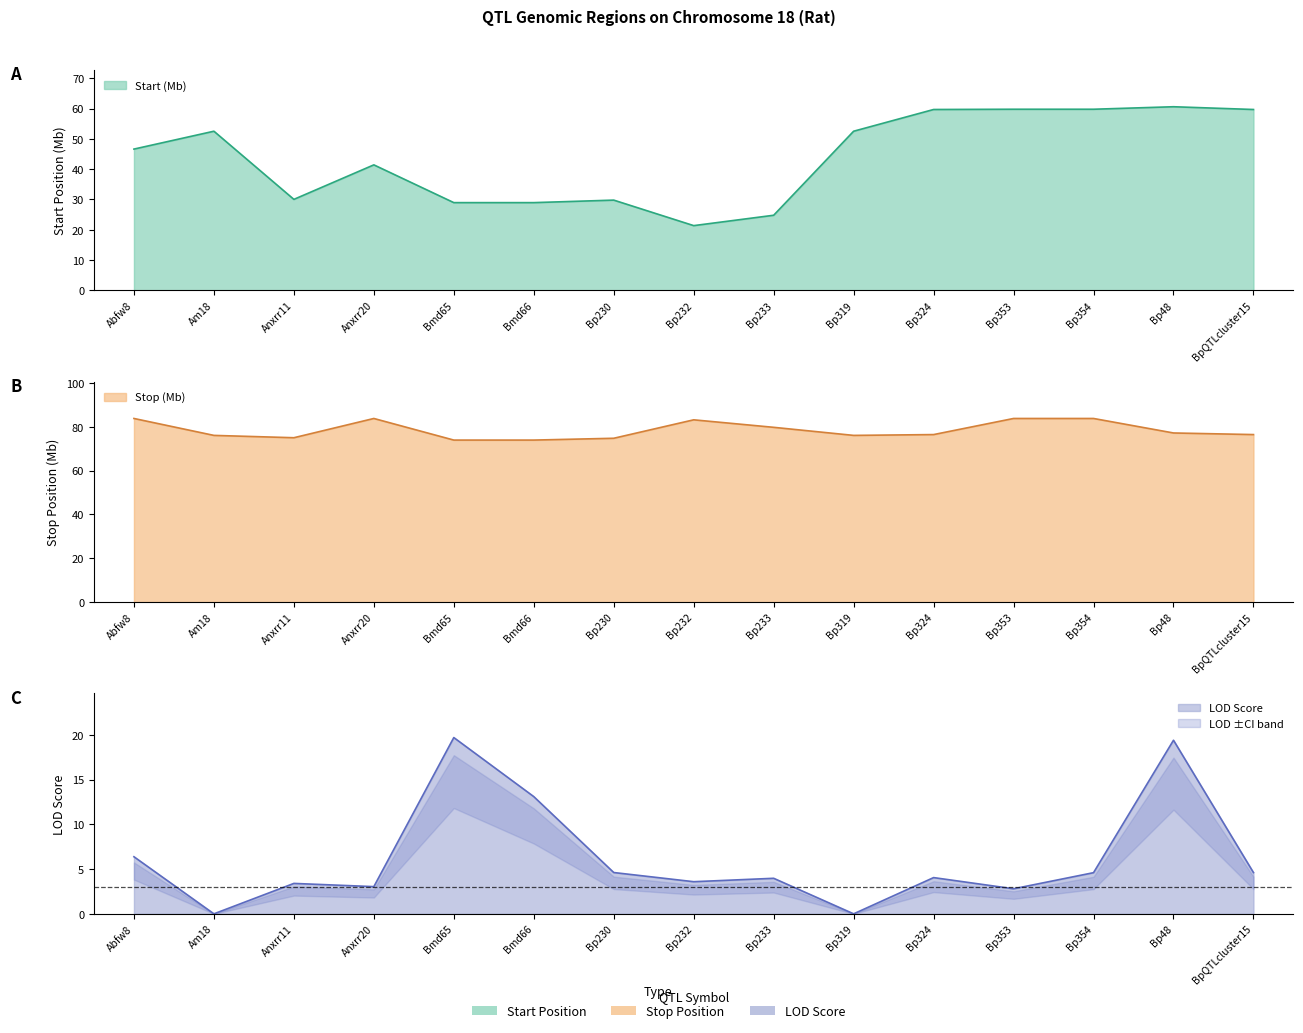

The value of Start at Bp354 is 59.8. True or false?

True